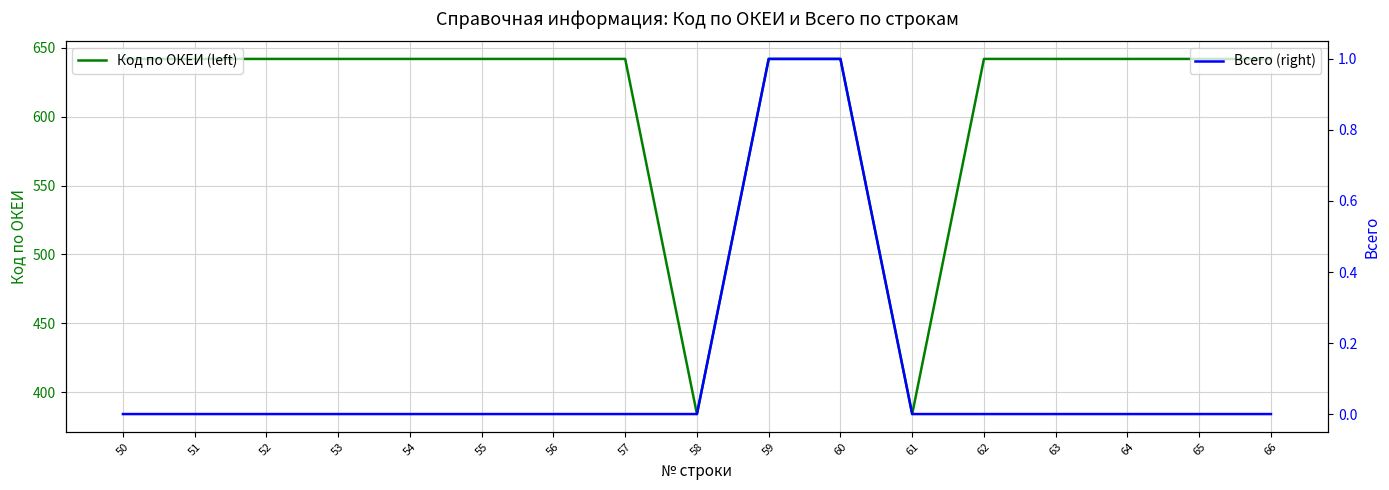

What are all the series names shown in the legend?

Код по ОКЕИ (left), Всего (right)